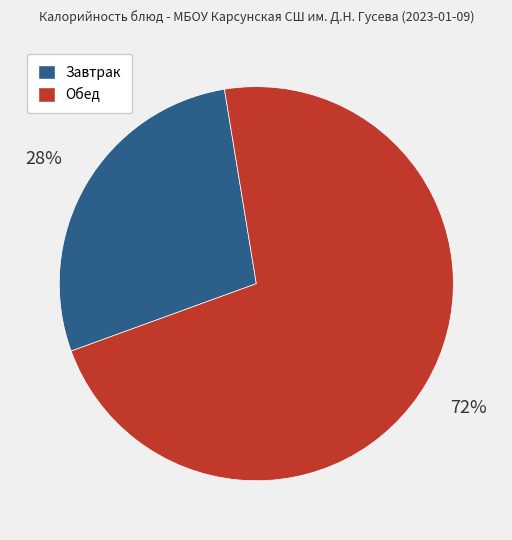

The Обед slice represents 62% of the pie. True or false?

False